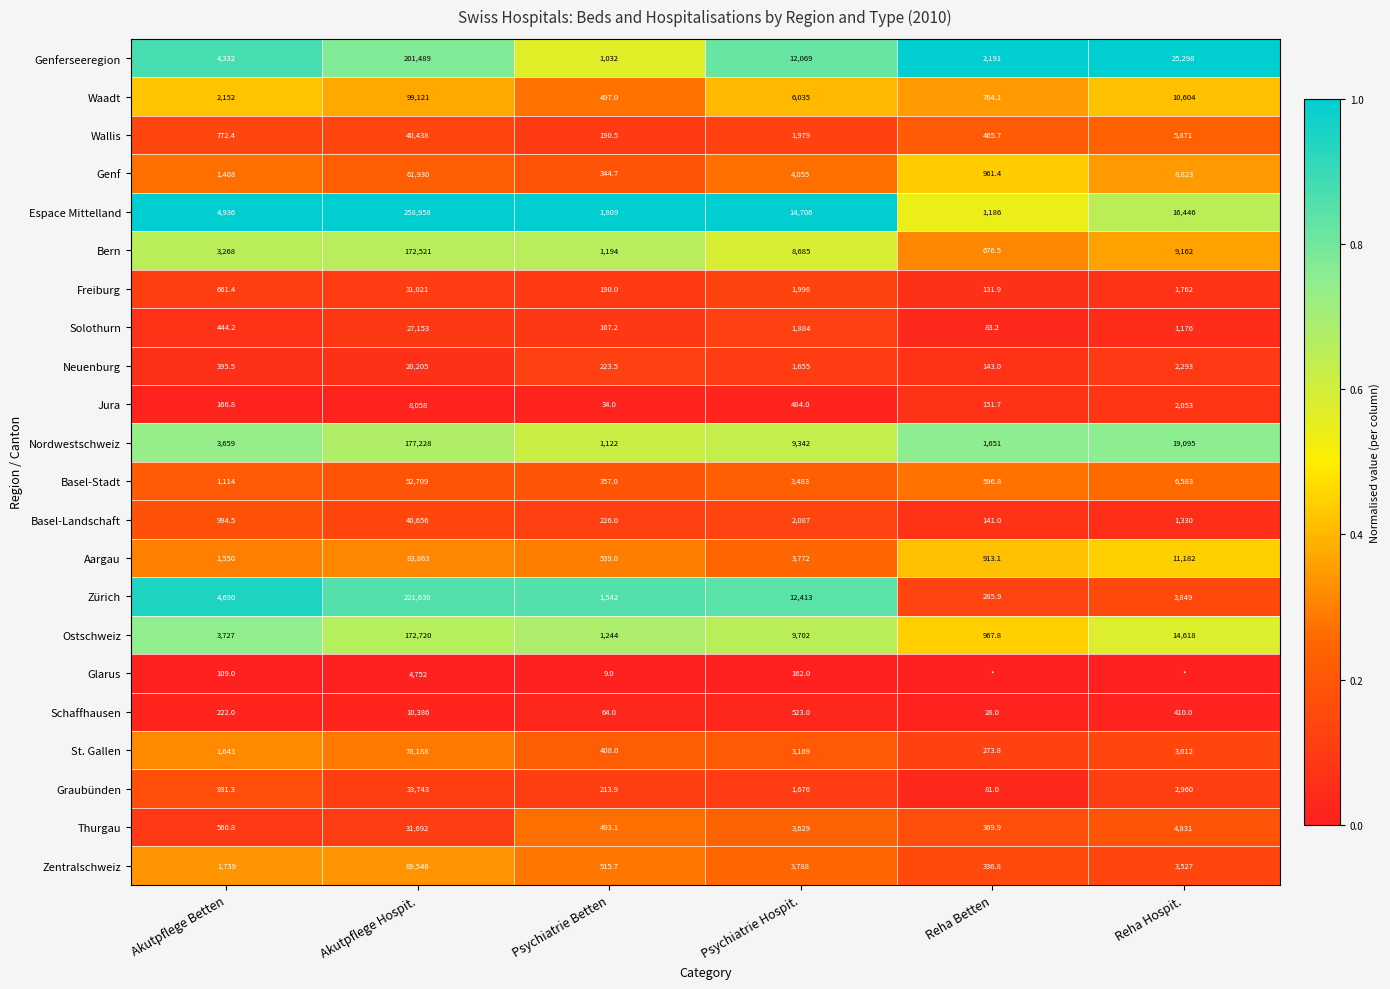

Between Akutpflege Betten and Reha Hospit., which is larger?

Reha Hospit.